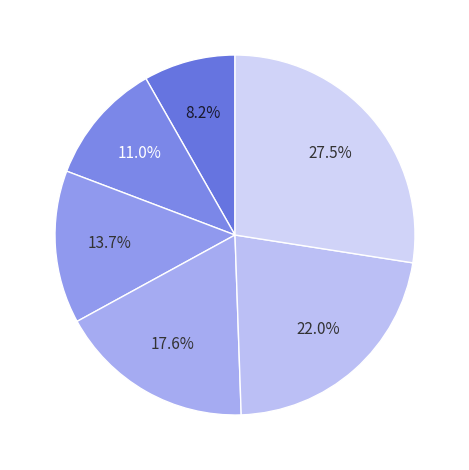

How many segments does this pie chart have?

6